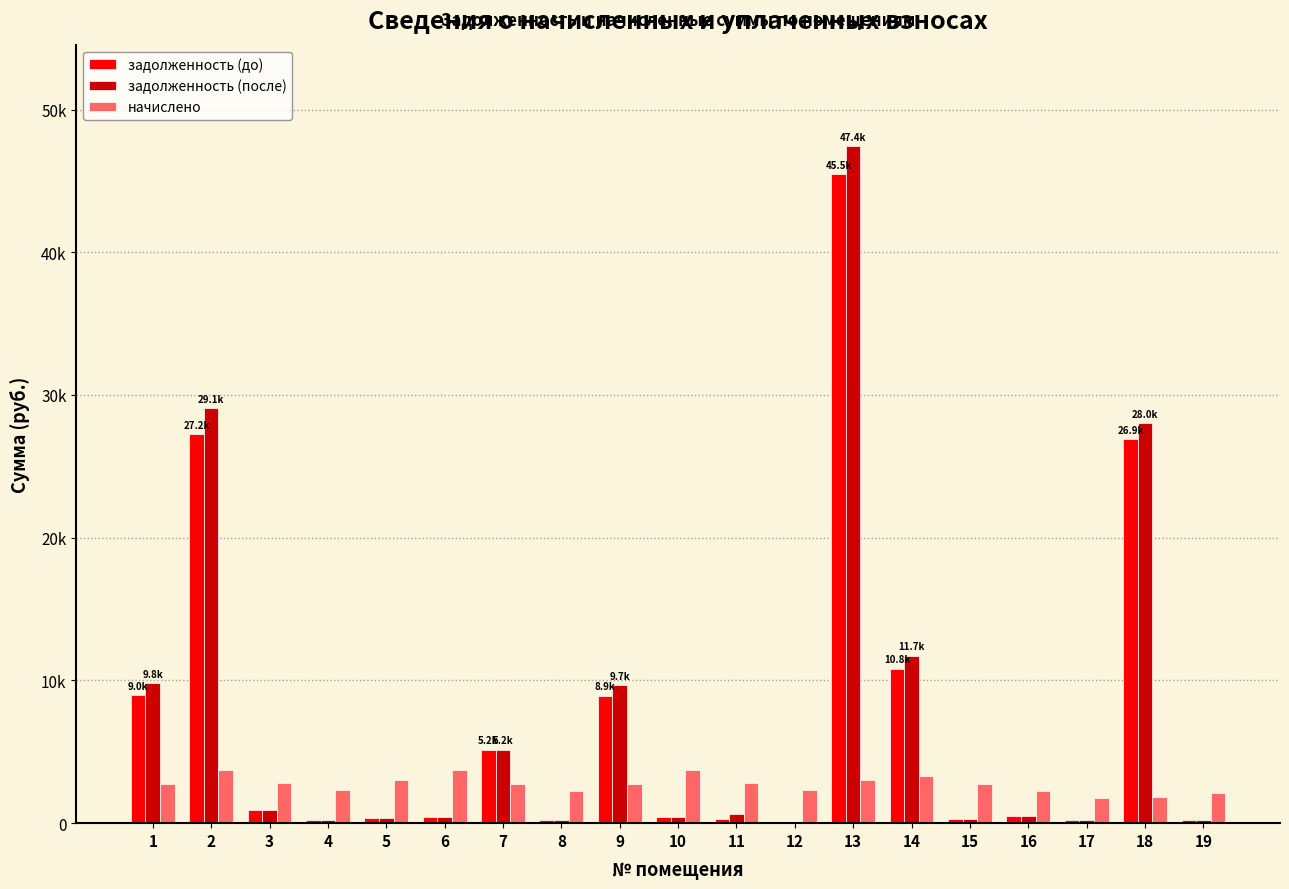

True or false: задолженность (после) has a value of 552.9 at 5.

False